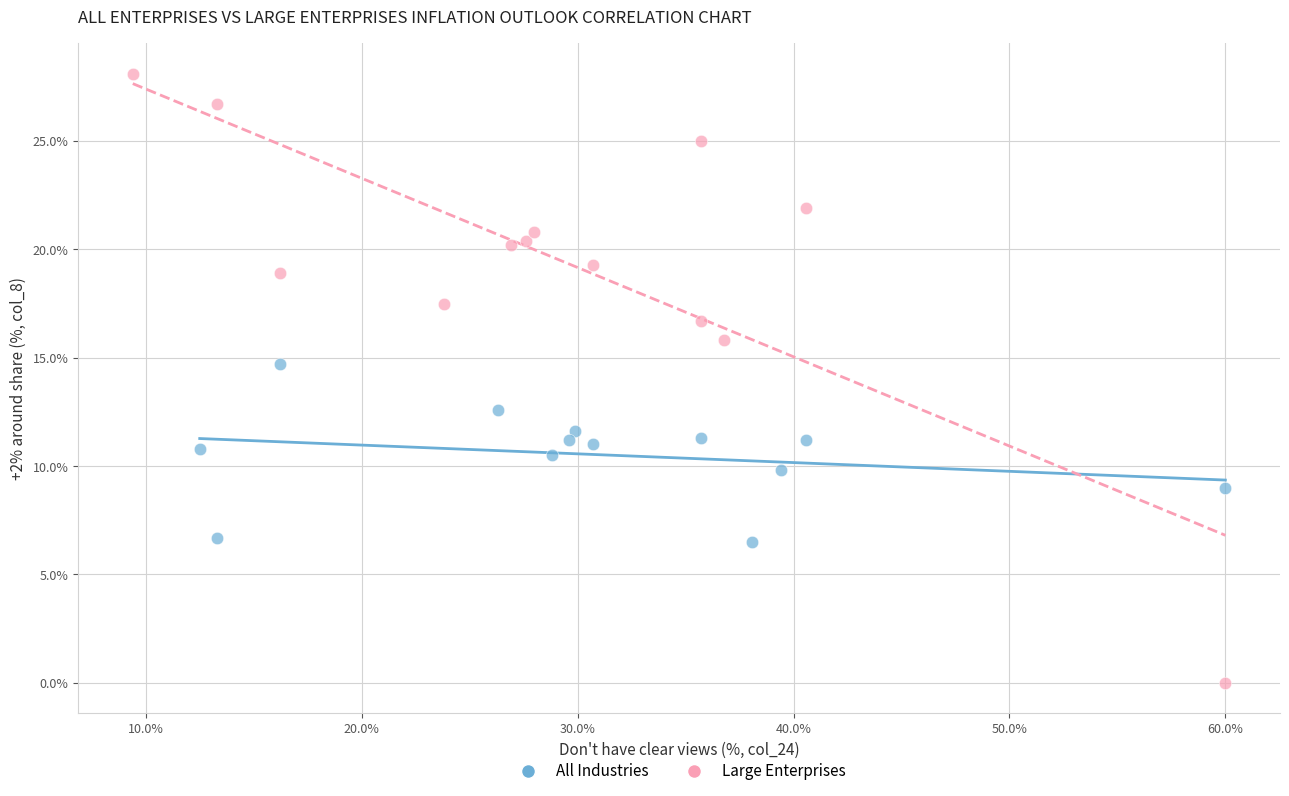

What are all the series names shown in the legend?

All Industries, Large Enterprises